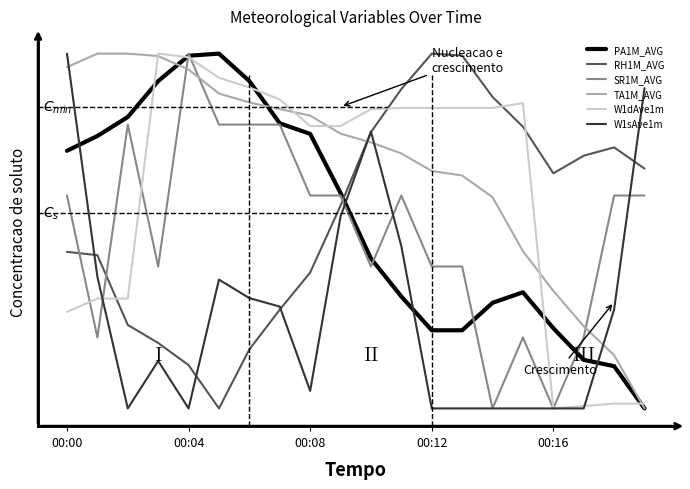

Reading left to right, transcribe all the data shown in this chart.

PA1M_AVG: 0.7	0.8	0.8	0.9	1.0	1.0	0.9	0.8	0.8	0.6	0.4	0.3	0.2	0.2	0.3	0.3	0.2	0.1	0.1	0.0
RH1M_AVG: 0.4	0.4	0.2	0.2	0.1	0.0	0.2	0.3	0.4	0.6	0.8	0.9	1.0	1.0	0.9	0.8	0.7	0.7	0.7	0.7
SR1M_AVG: 0.6	0.2	0.8	0.4	1.0	0.8	0.8	0.8	0.6	0.6	0.4	0.6	0.4	0.4	0.0	0.2	0.0	0.2	0.6	0.6
TA1M_AVG: 1.0	1.0	1.0	1.0	1.0	0.9	0.9	0.8	0.8	0.8	0.7	0.7	0.7	0.7	0.6	0.4	0.3	0.2	0.2	0.0
W1dAve1m: 0.3	0.3	0.3	1.0	1.0	0.9	0.9	0.9	0.8	0.8	0.8	0.8	0.8	0.8	0.8	0.9	0.0	0.0	0.0	0.0
W1sAve1m: 1.0	0.4	0.0	0.1	0.0	0.4	0.3	0.3	0.0	0.5	0.8	0.5	0.0	0.0	0.0	0.0	0.0	0.0	0.3	0.9